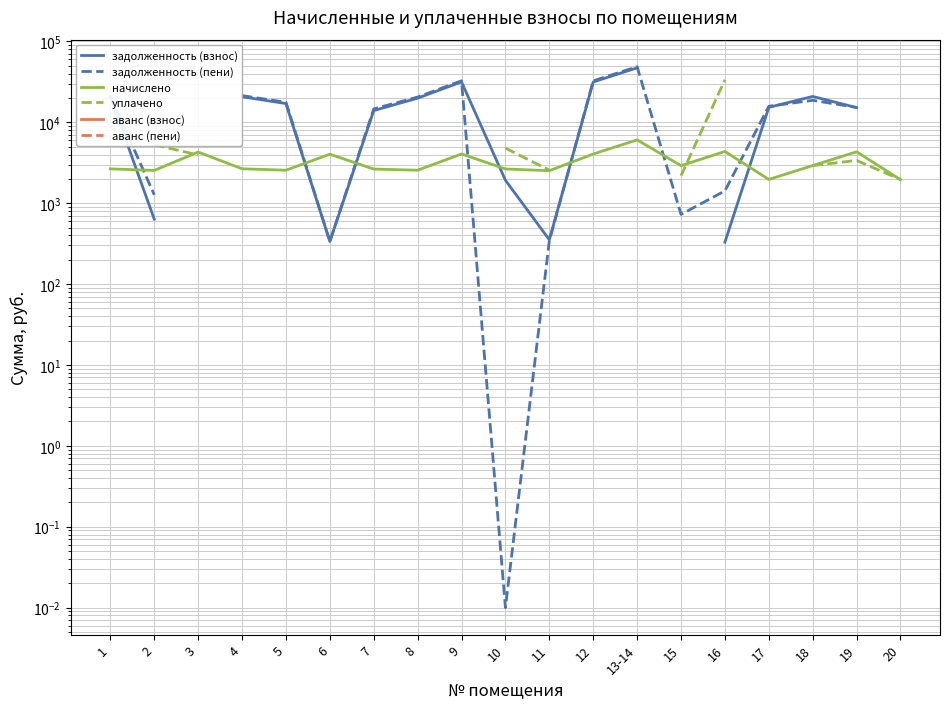

What is the label of the 6th point from the left?

6